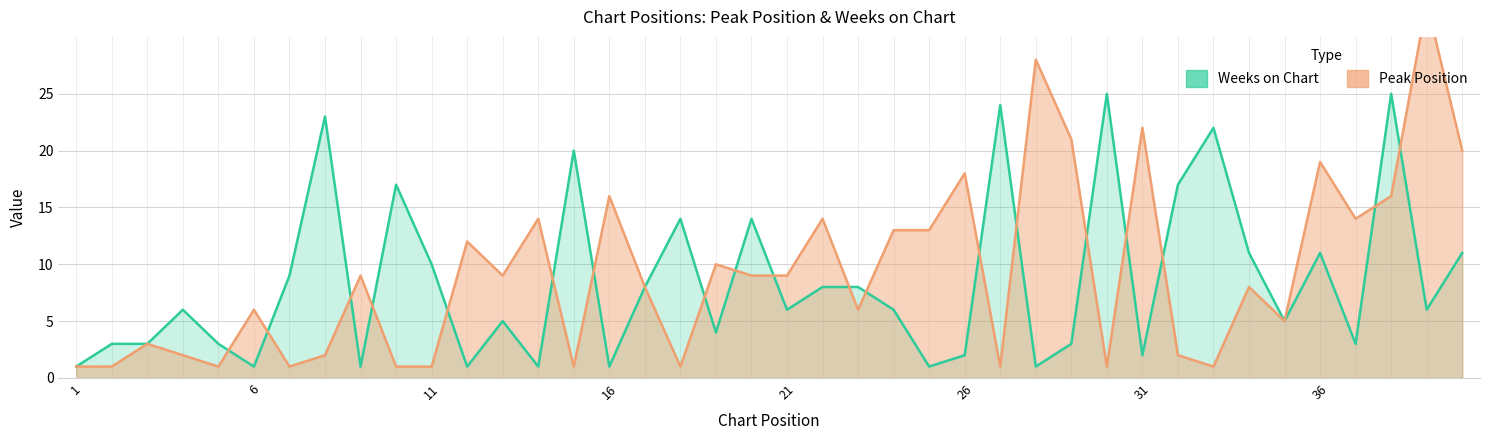

What is the maximum value shown in the chart?

33